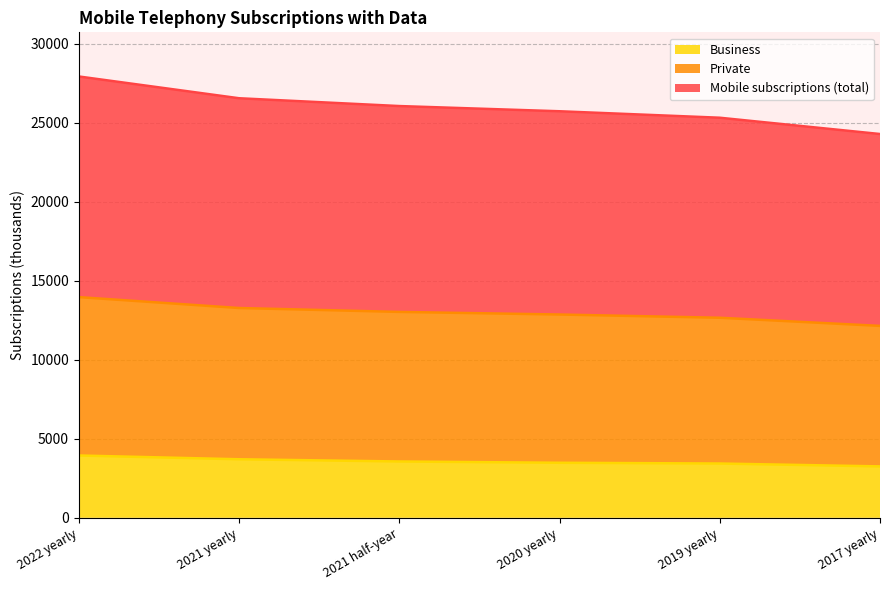

What is the difference between the Mobile subscriptions (total) values at 2021 yearly and 2019 yearly?

616.4